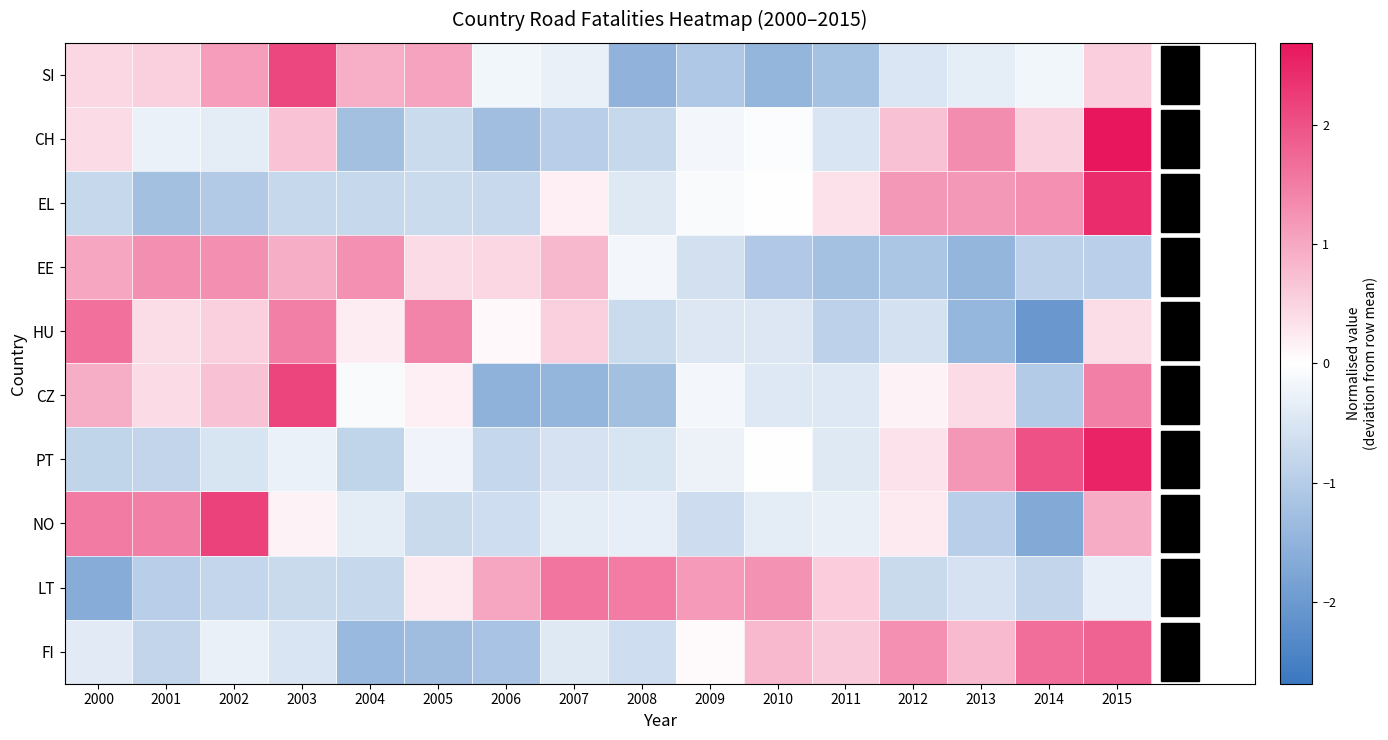

What is the maximum value shown in the chart?

2.7